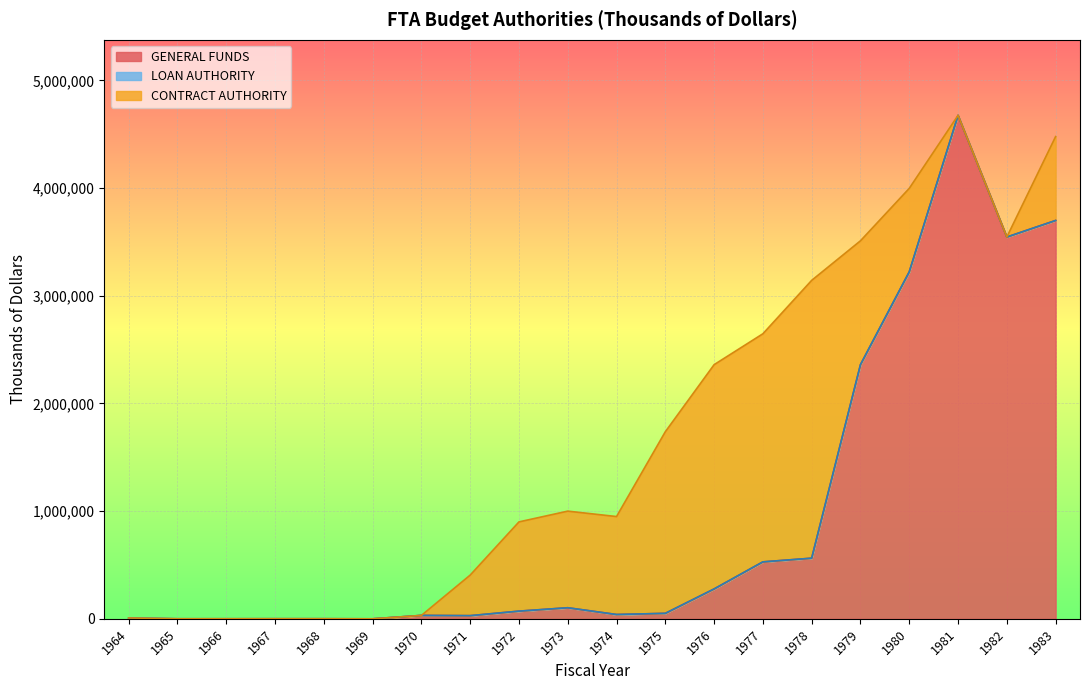

Reading left to right, list all the values displayed in this chart.

GENERAL FUNDS: 1964=5000	1965=300	1966=455	1967=735	1968=690	1969=0	1970=31600	1971=29325	1972=71300	1973=102792	1974=40050	1975=50806	1976=277300	1977=528800	1978=563000	1979=2360349	1980=3222184	1981=4675200	1982=3545238	1983=3699011
LOAN AUTHORITY: 1964=3000	1965=75	1966=0	1967=0	1968=0	1969=0	1970=0	1971=0	1972=0	1973=0	1974=0	1975=0	1976=0	1977=0	1978=0	1979=0	1980=0	1981=0	1982=0	1983=0
CONTRACT AUTHORITY: 1964=0	1965=0	1966=0	1967=0	1968=0	1969=0	1970=0	1971=376675	1972=828700	1973=897208	1974=909600	1975=1686620	1976=2082700	1977=2118200	1978=2580000	1979=1150000	1980=775000	1981=0	1982=0	1983=779000